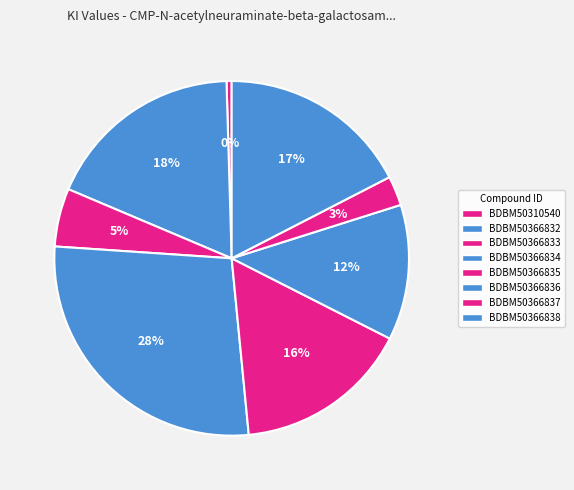

Which category has the smallest portion of the pie?

BDBM50310540